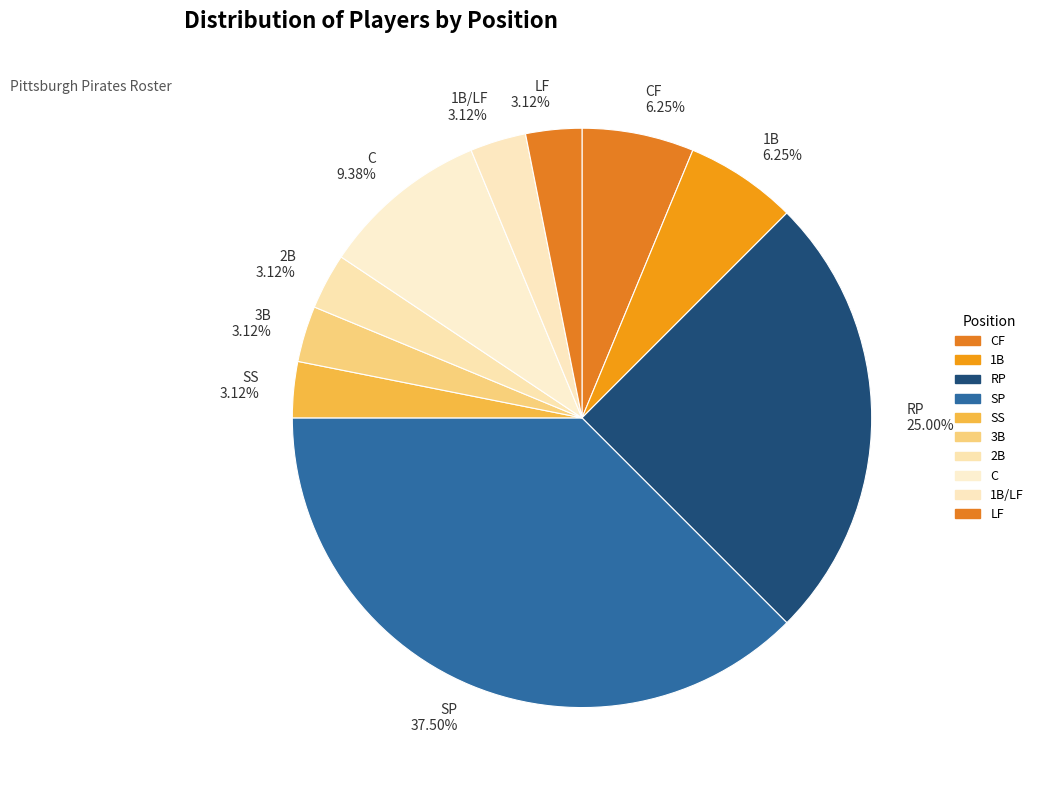

The 2B slice represents 3% of the pie. True or false?

True